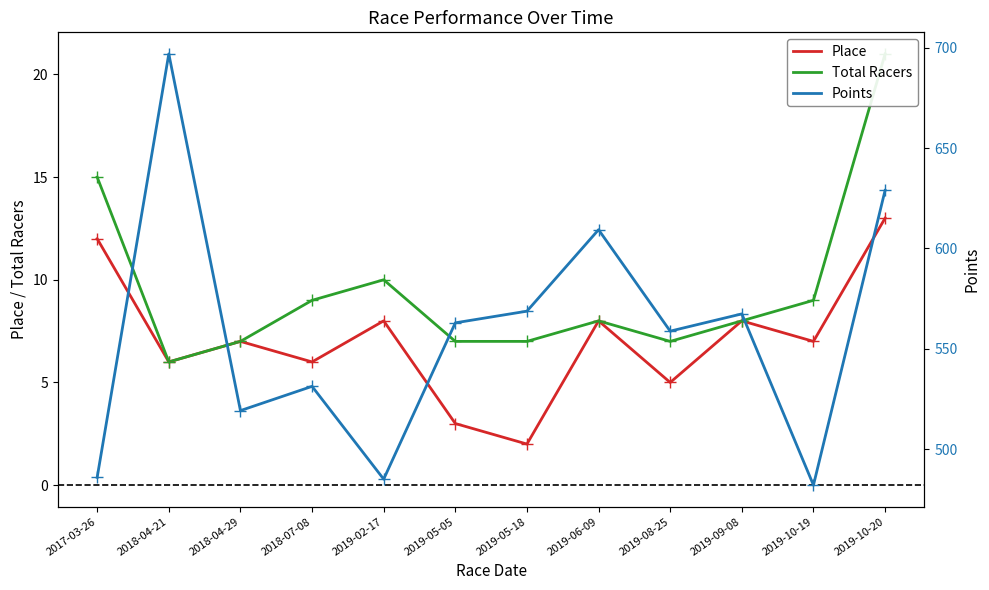

Which category has the highest value across all series?

2018-04-21